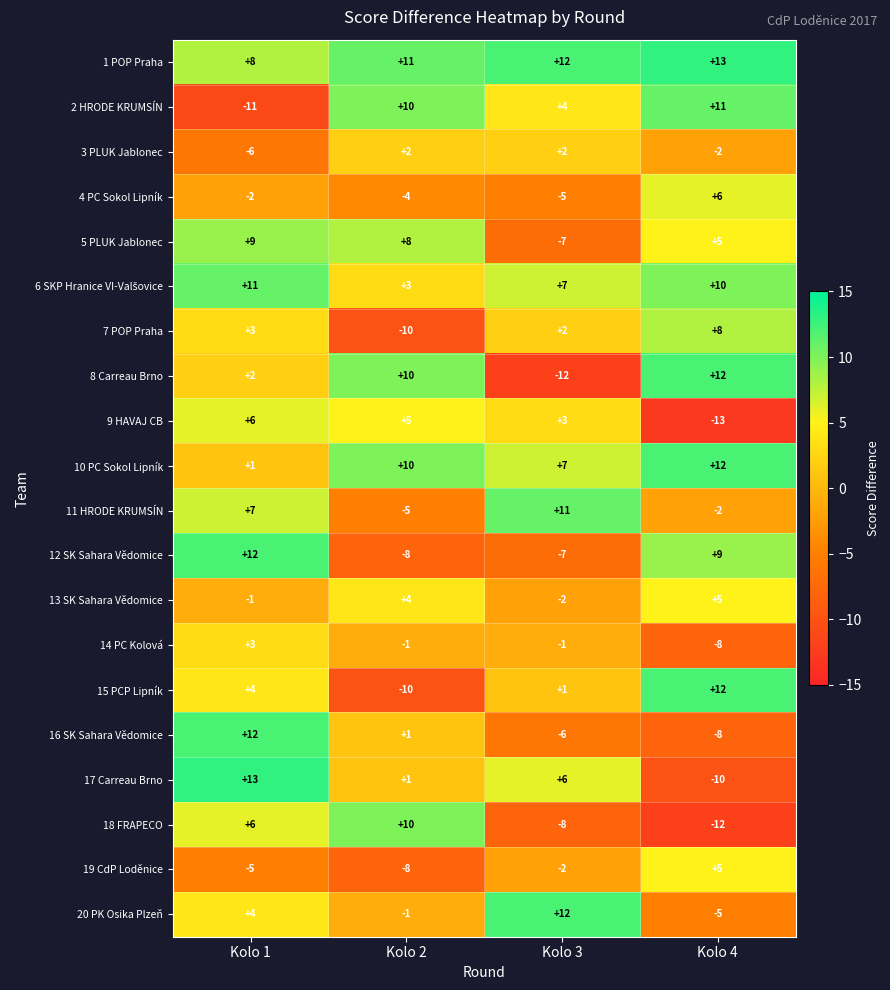

What is the total value across all series at Kolo 3?

17